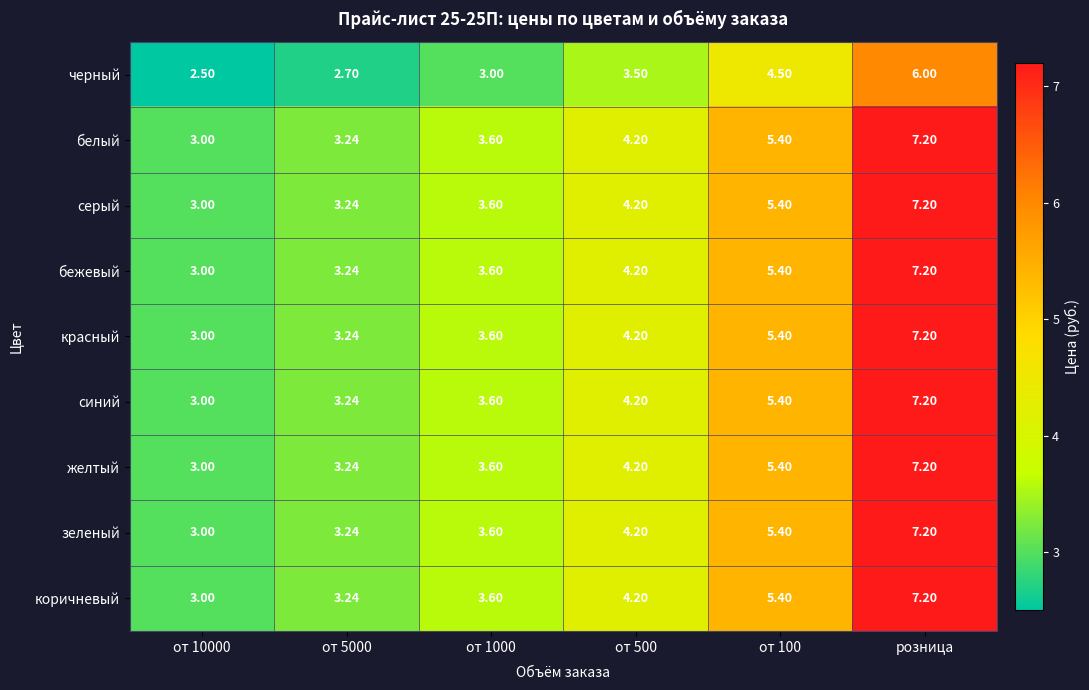

At which label does коричневый reach its peak?

розница